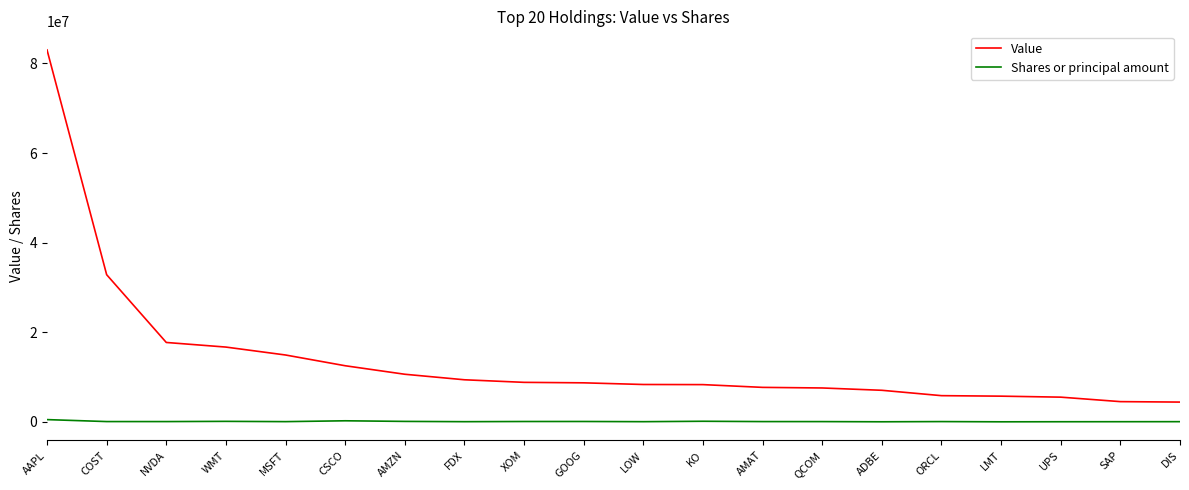

True or false: Shares or principal amount and Value intersect in this chart.

False